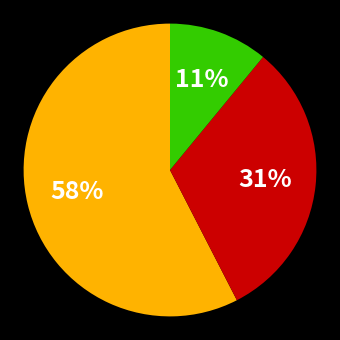

How many segments does this pie chart have?

3